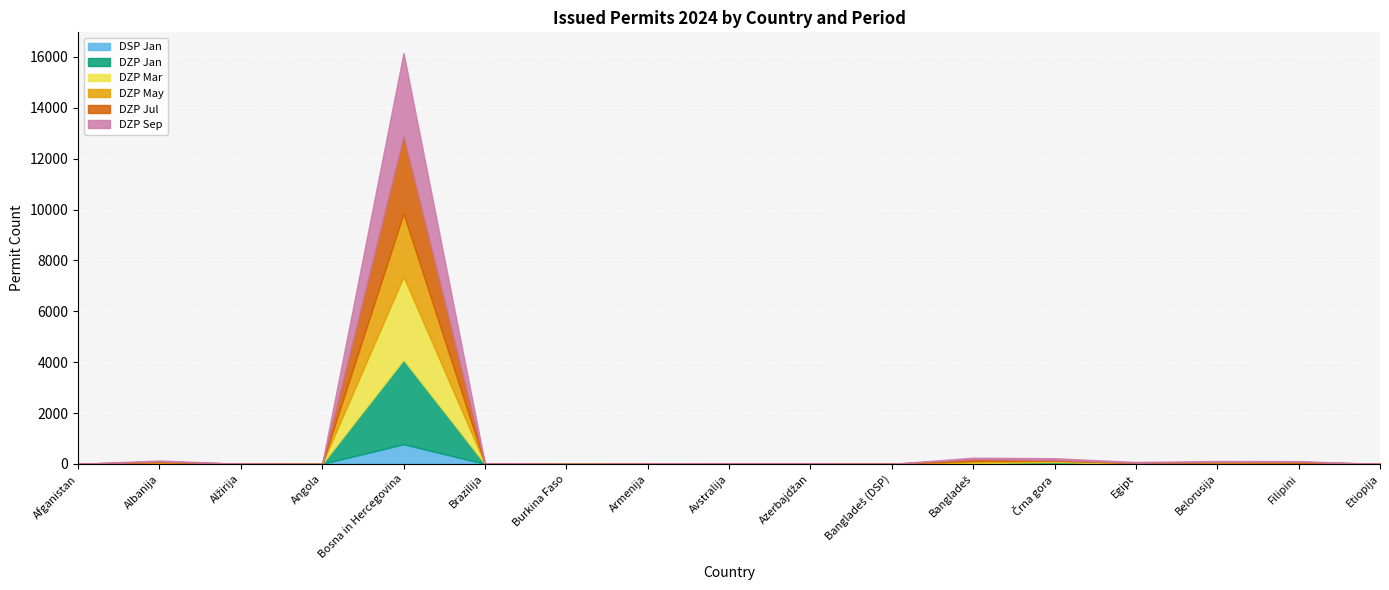

How many interior local valleys does the DZP Mar series have?

4